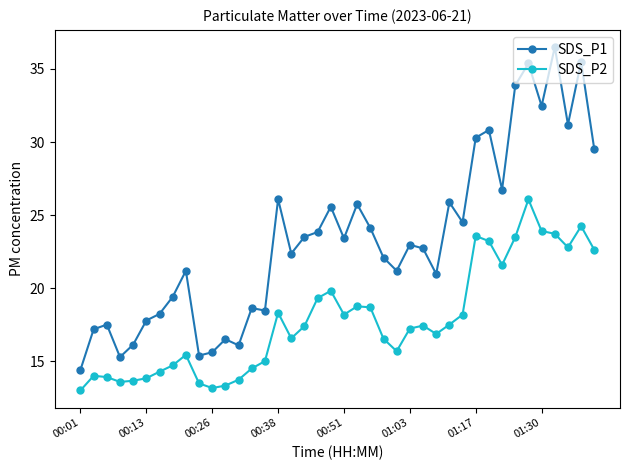

Which series has the widest spread of values?

SDS_P1